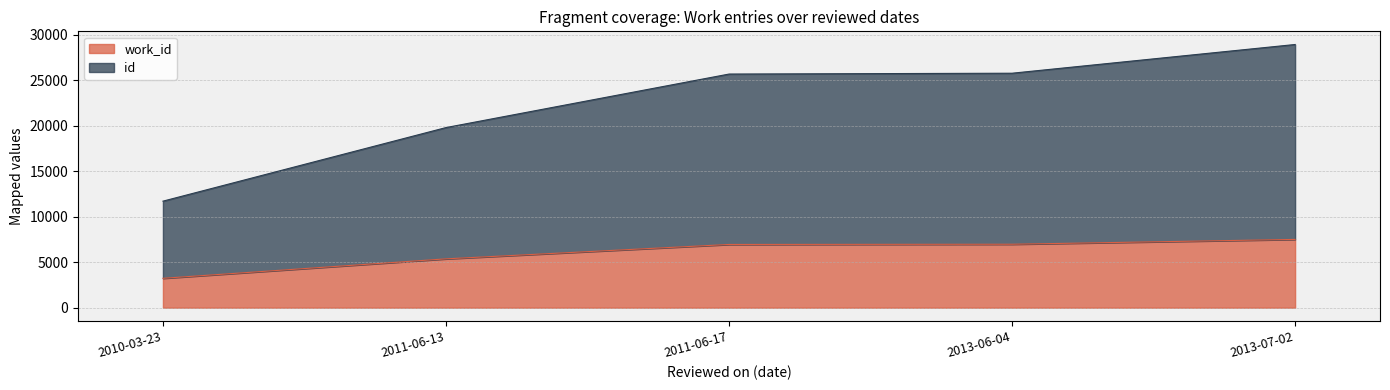

At which category is the sum across all series the highest?

2013-07-02